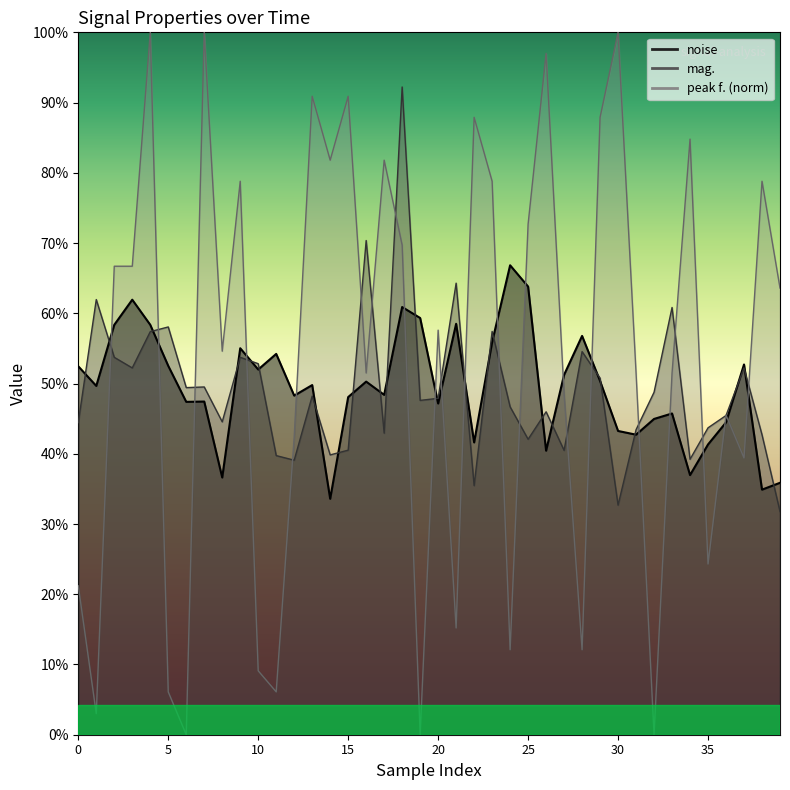

The noise series shows 5.1 at 32. True or false?

False